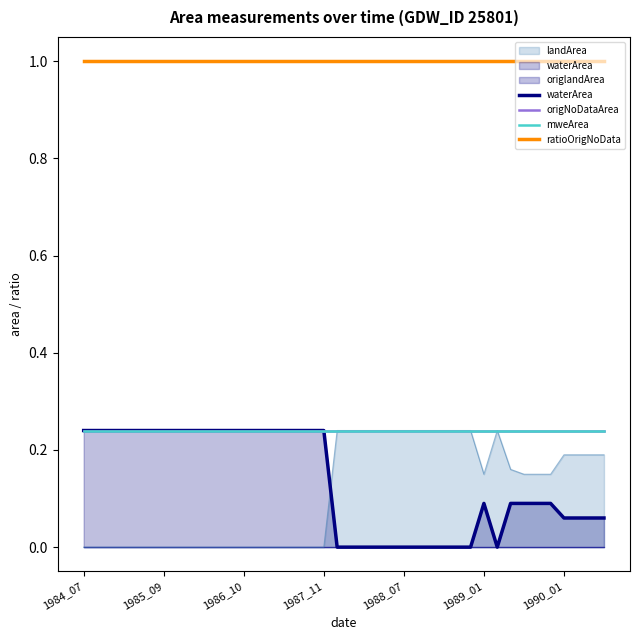

At how many categories does at least one series exceed 0?

40